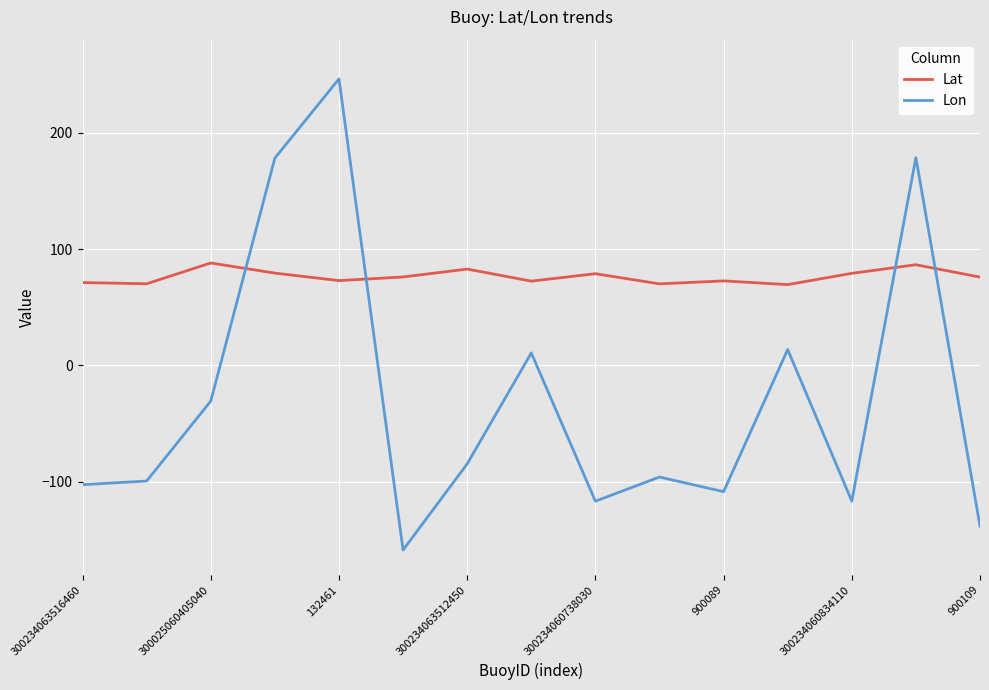

Which series ends up on top after the final intersection of Lat and Lon?

Lat